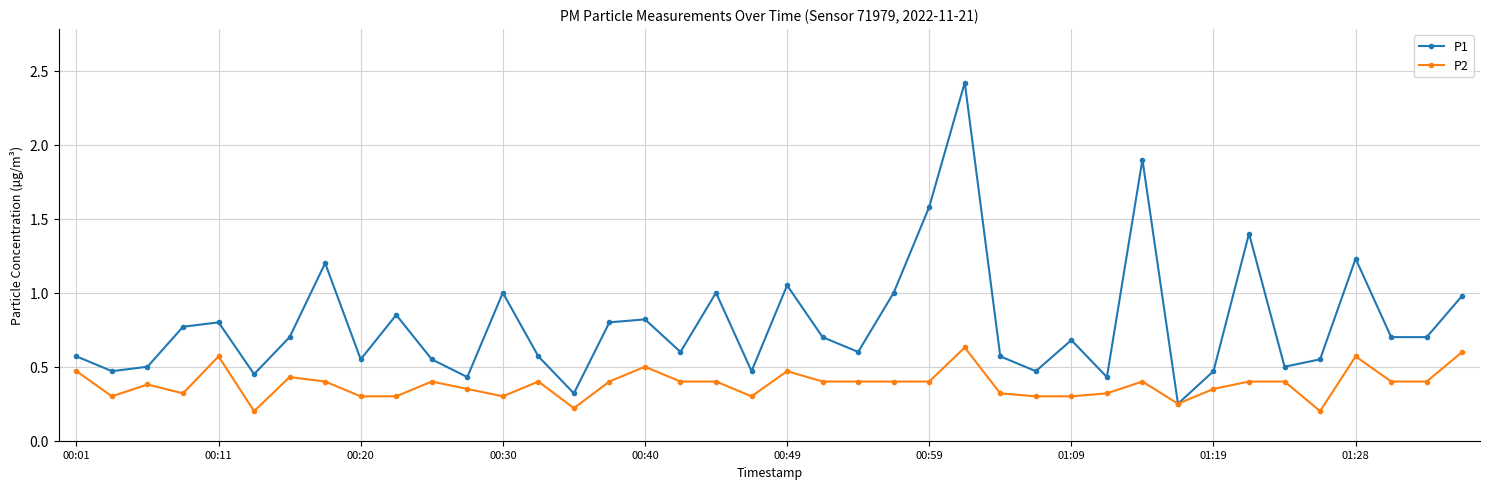

Does the chart display data point markers on the line(s)?

Yes